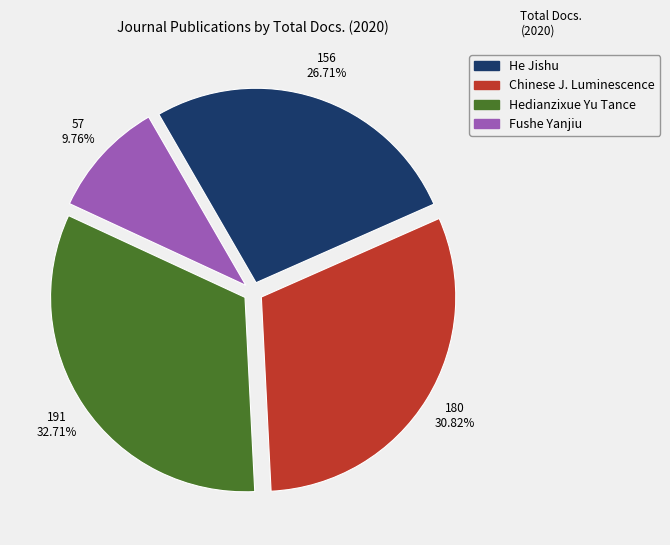

Is there any slice that represents more than half of the pie?

No